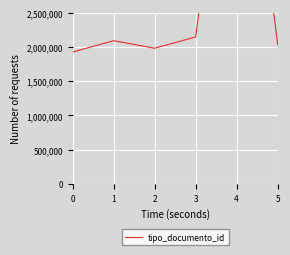

What is the approximate value at 5?

2035000